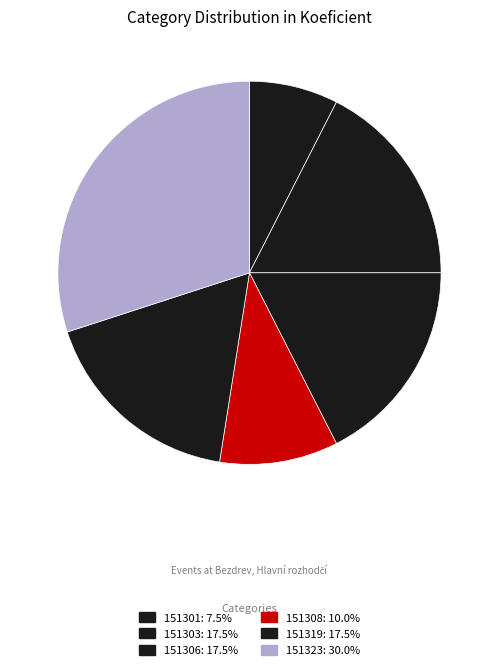

To the nearest percent, what is the difference between the largest and smallest slice percentages?

22%